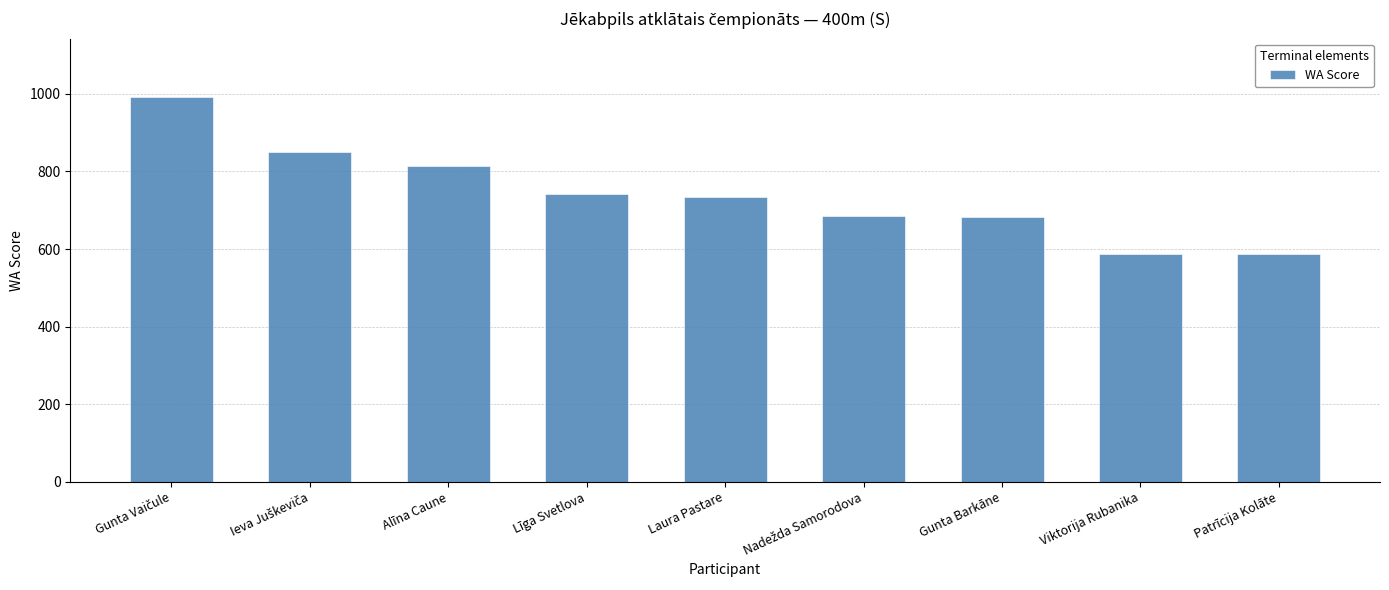

What is the ratio of the value at Līga Svetlova to the value at Laura Pastare?

1.0